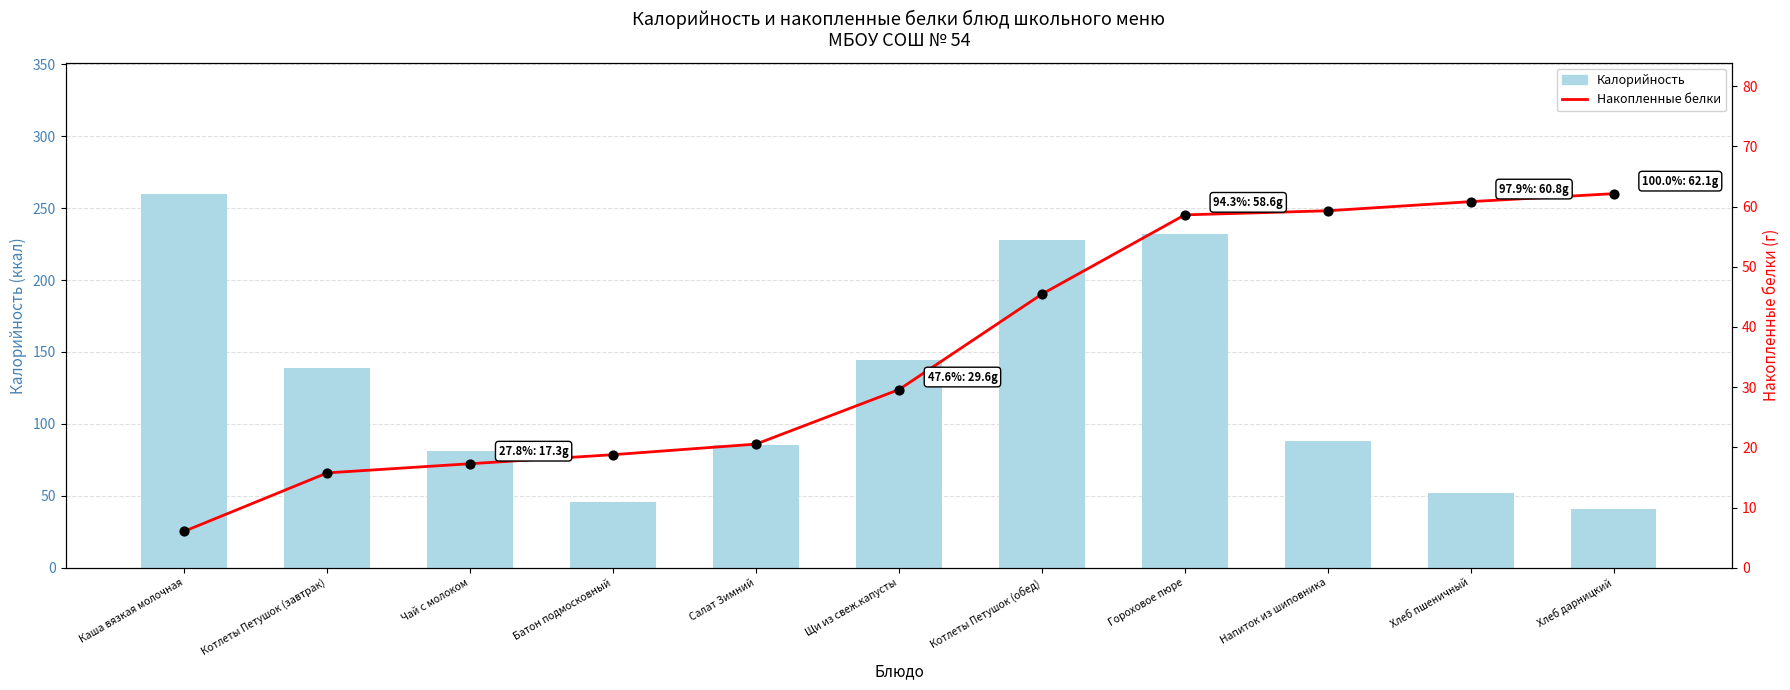

What is the total value across all series at Каша вязкая молочная?

266.1